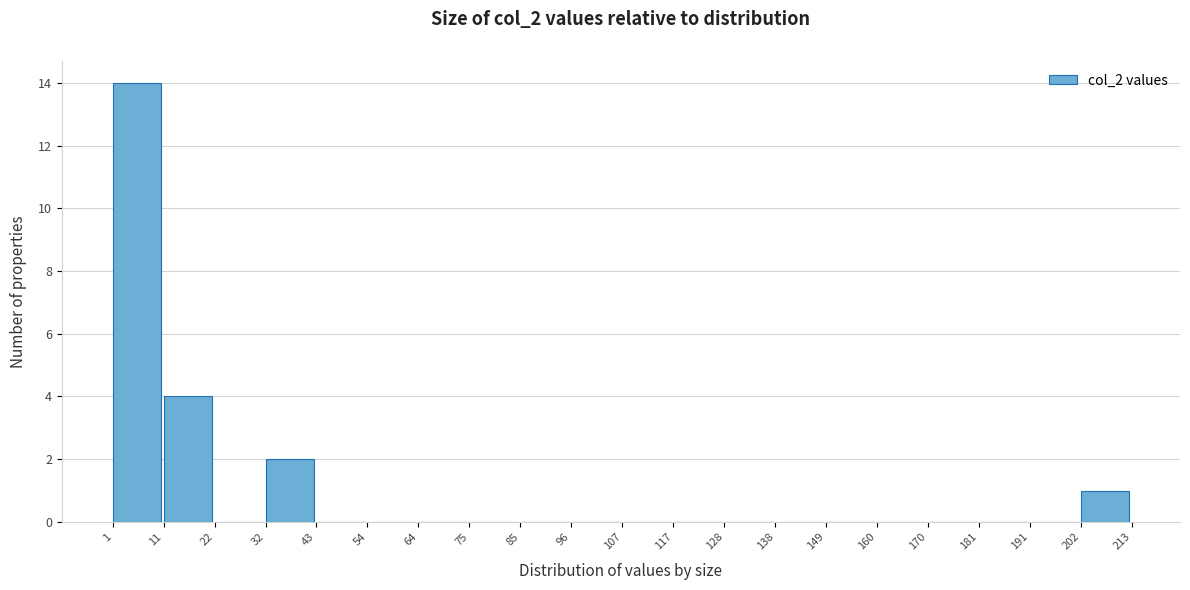

Reading left to right, transcribe this chart: for each bar, give the range it covers on the x-axis and its height. The values are not printed on the chart, so give them approximately, as read against the axis.

1 to 11: 14
11 to 22: 4
22 to 32: 0
32 to 43: 2
43 to 54: 0
54 to 64: 0
64 to 75: 0
75 to 85: 0
85 to 96: 0
96 to 107: 0
107 to 117: 0
117 to 128: 0
128 to 138: 0
138 to 149: 0
149 to 160: 0
160 to 170: 0
170 to 181: 0
181 to 191: 0
191 to 202: 0
202 to 213: 1